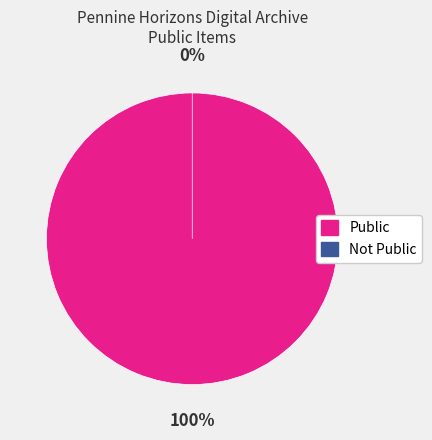

What is the largest slice in the pie chart?

Public